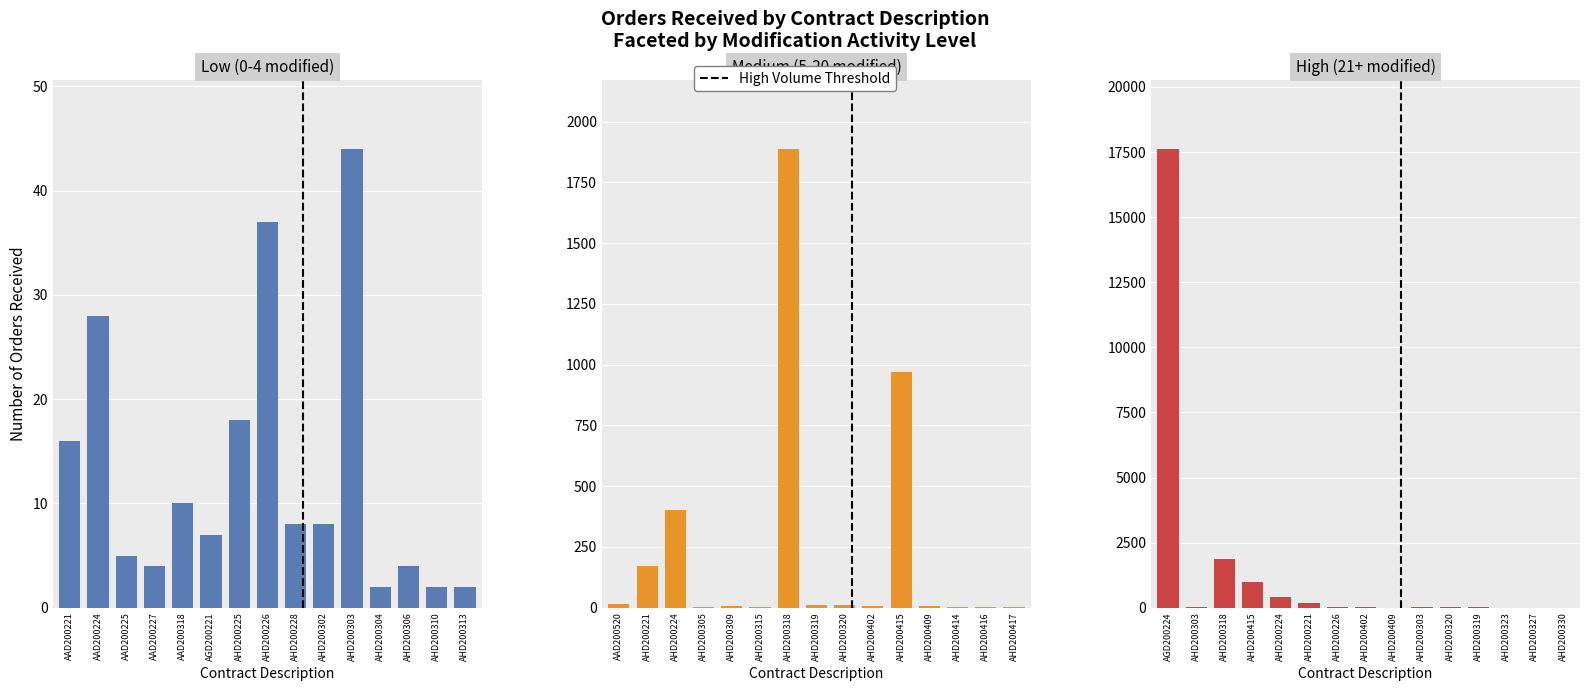

Is it true that Low (0-4 modified) equals 4 at AAD200227?

True